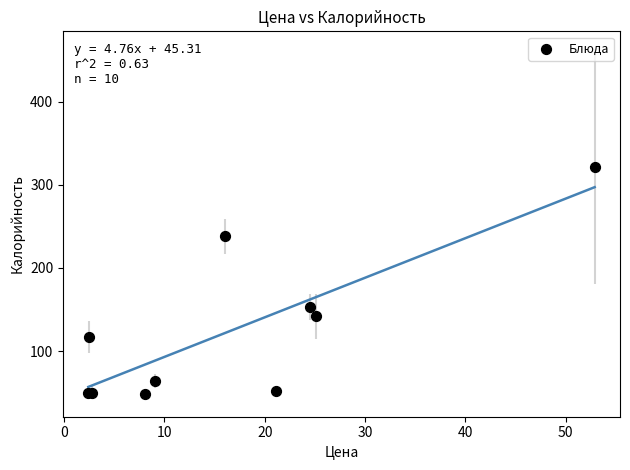

What Y value in the scatter plot is closest to 185?

153.0